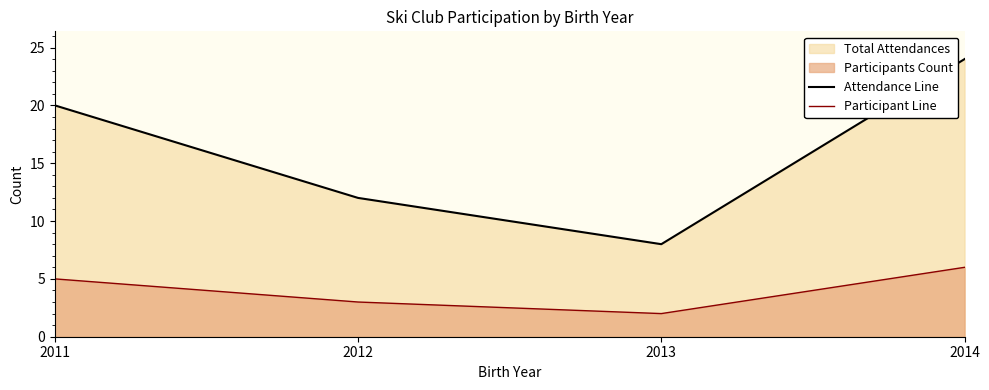

What is the lowest value of the Attendance Line series?

8